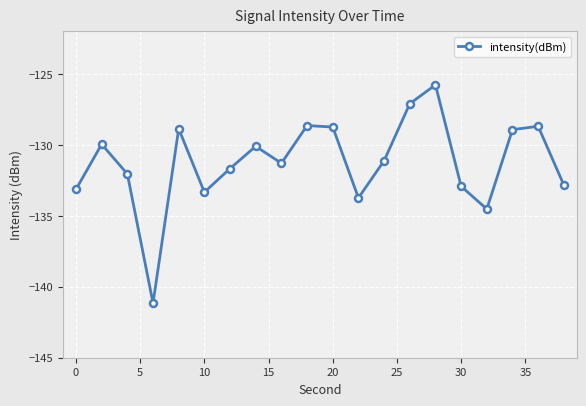

What is the value of the 7th point from the left?

-131.7